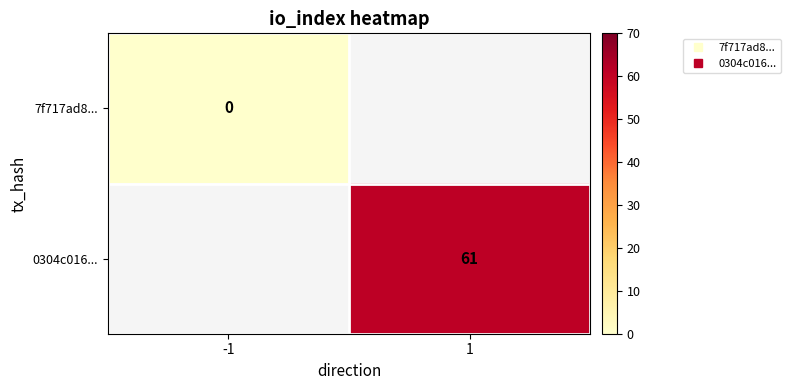

Which category has the lowest value across all series?

-1